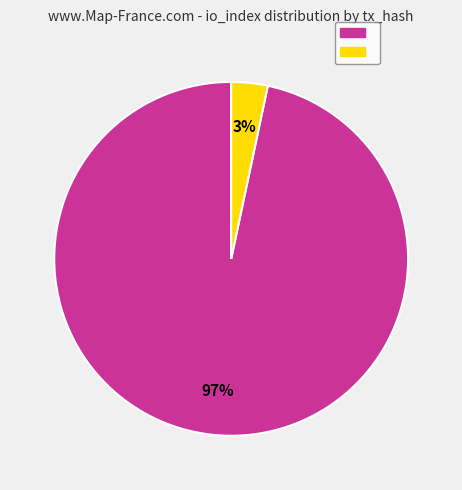

To the nearest percent, what is the average slice percentage?

50%